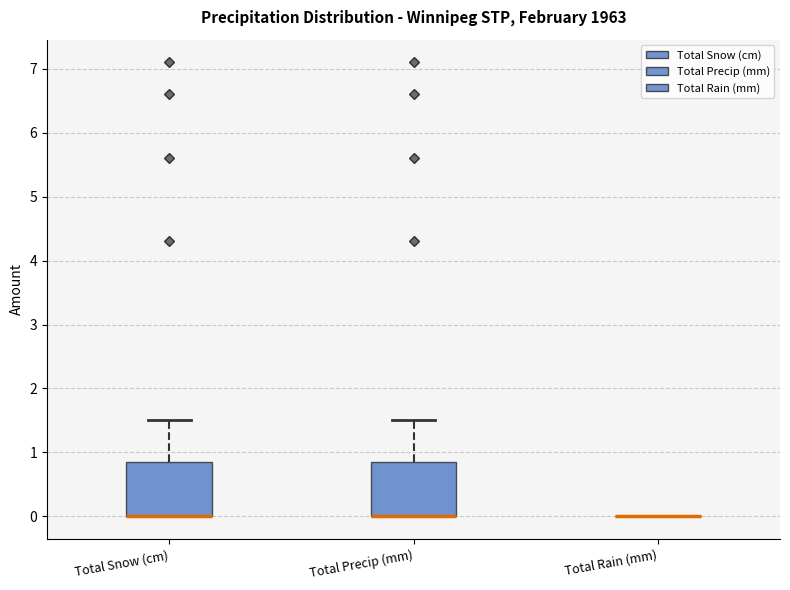

Reading left to right, transcribe this box plot: for each box, give where its median line is, the range the box spans, and where its two whiskers end, as read against the y-axis. The values are not printed on the chart, so give them approximately, as read against the axis.

Total Snow (cm): median 0.0 (drawn on the box's lower edge), box 0.0 to 0.9, whiskers 0.0 to 1.5
Total Precip (mm): median 0.0 (drawn on the box's lower edge), box 0.0 to 0.9, whiskers 0.0 to 1.5
Total Rain (mm): box collapsed to a line at 0.0, whiskers 0.0 to 0.0